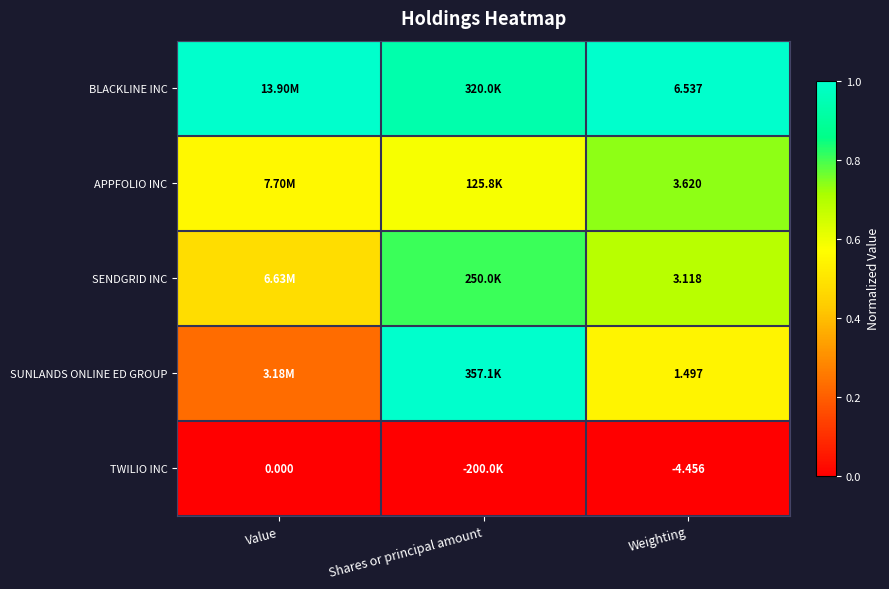

At Weighting, list the series in order from largest to smallest.

BLACKLINE INC, APPFOLIO INC, SENDGRID INC, SUNLANDS ONLINE ED GROUP, TWILIO INC